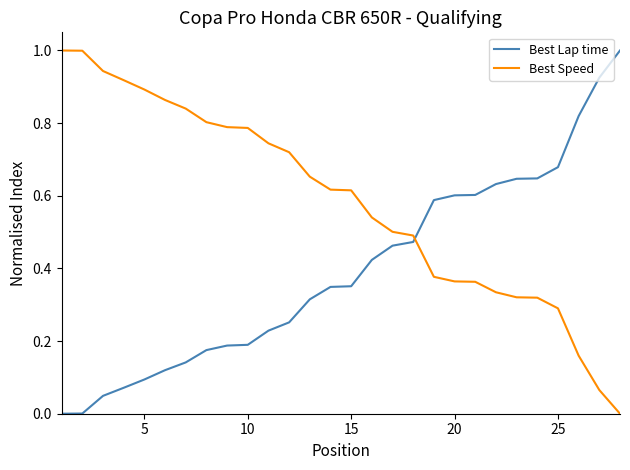

How many categories are shown in the chart?

28